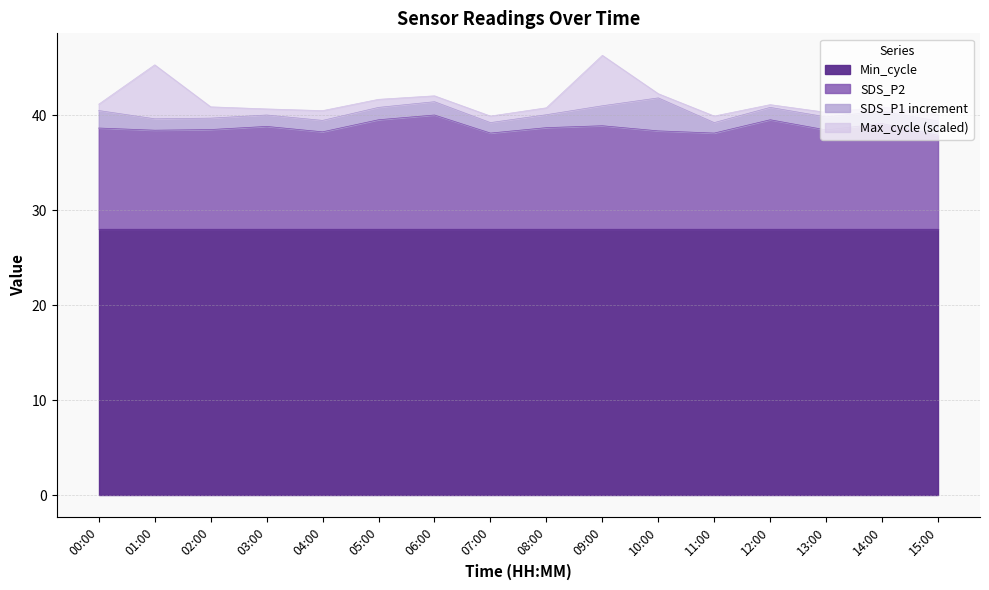

What is the sum of all SDS_P2 values?

619.0